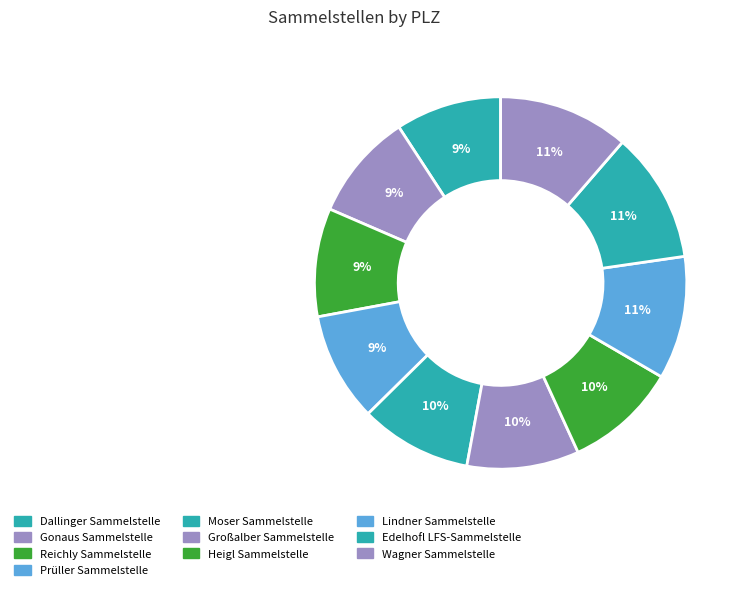

How many slices are in this pie chart?

10